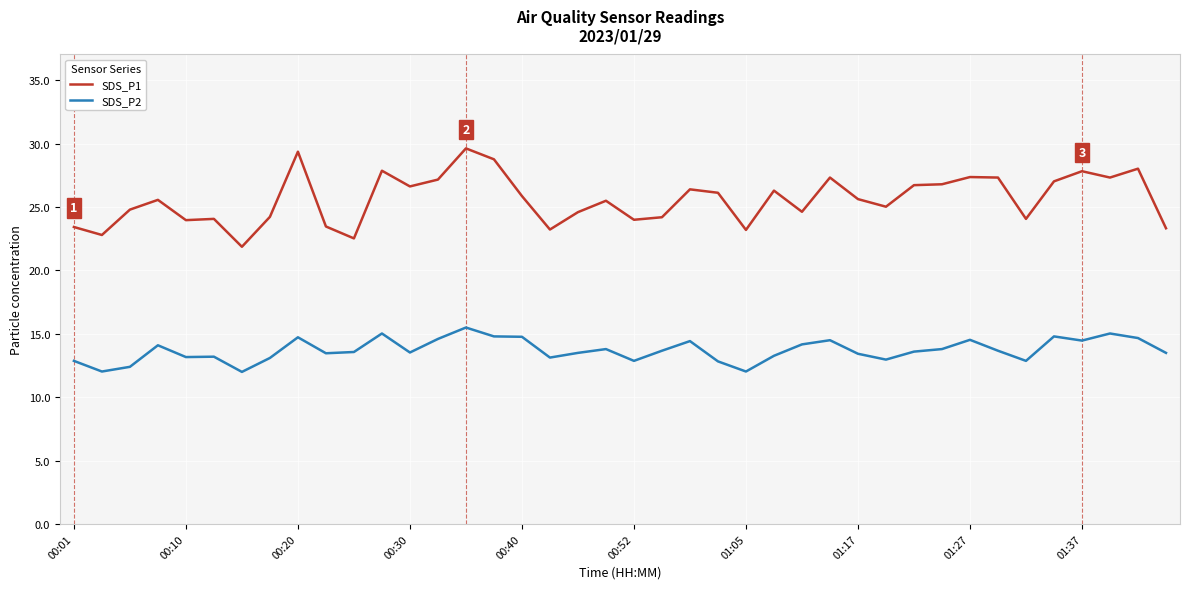

What is the maximum value shown in the chart?

29.6